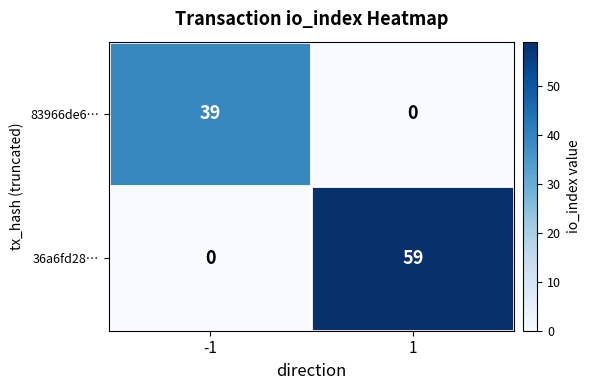

The 36a6fd28… series shows -26 at -1. True or false?

False